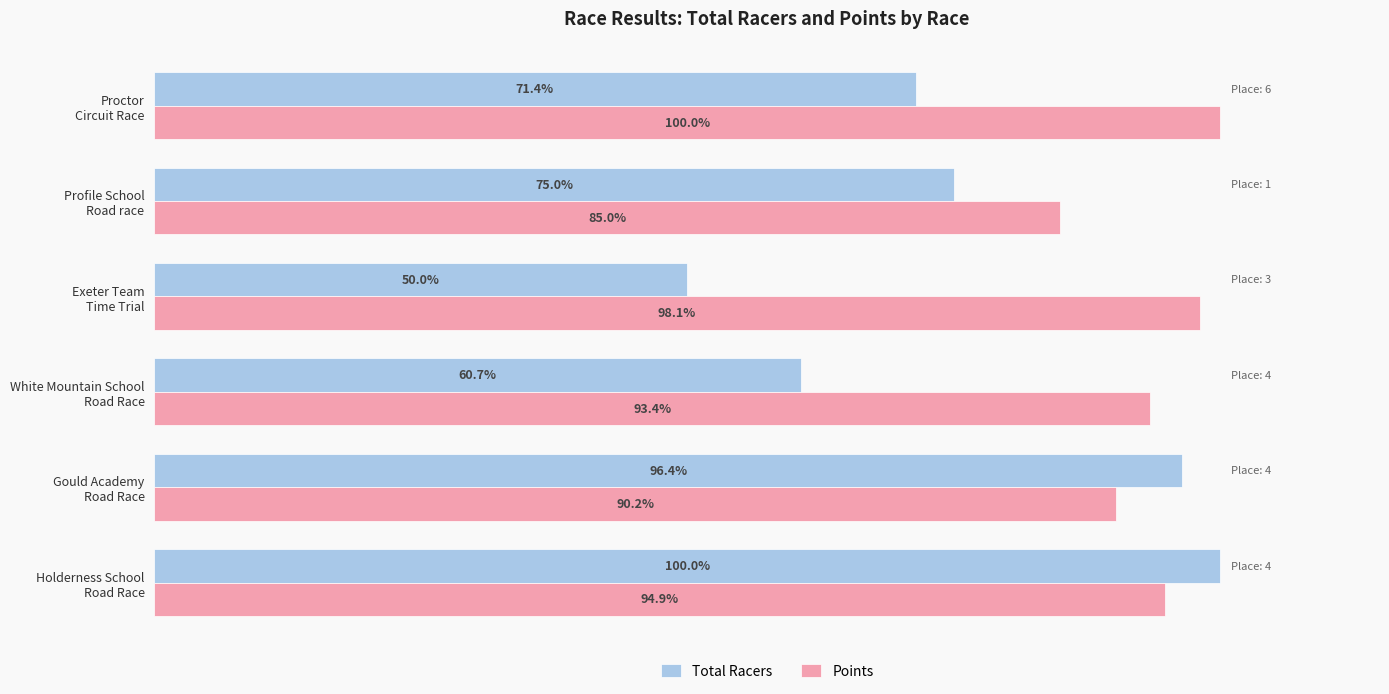

Which series has the largest total across all categories?

Points